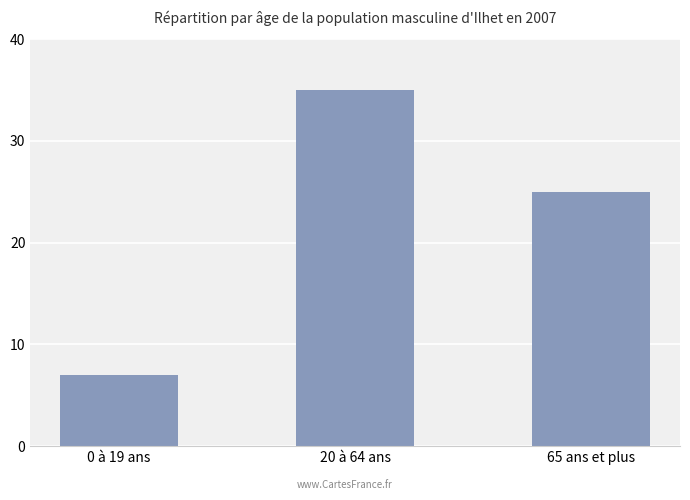

How many bars are there in total?

3